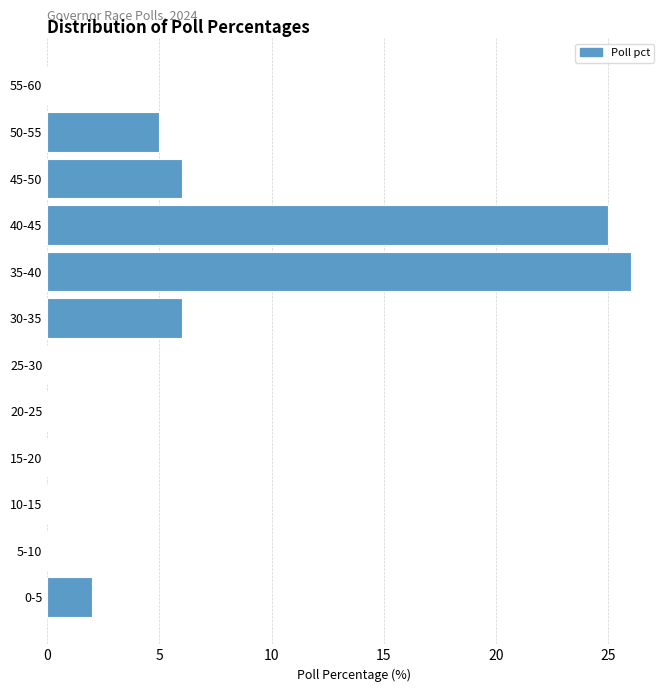

Reading bottom to top, transcribe all the data shown in this chart.

0-5=2	5-10=0	10-15=0	15-20=0	20-25=0	25-30=0	30-35=6	35-40=26	40-45=25	45-50=6	50-55=5	55-60=0